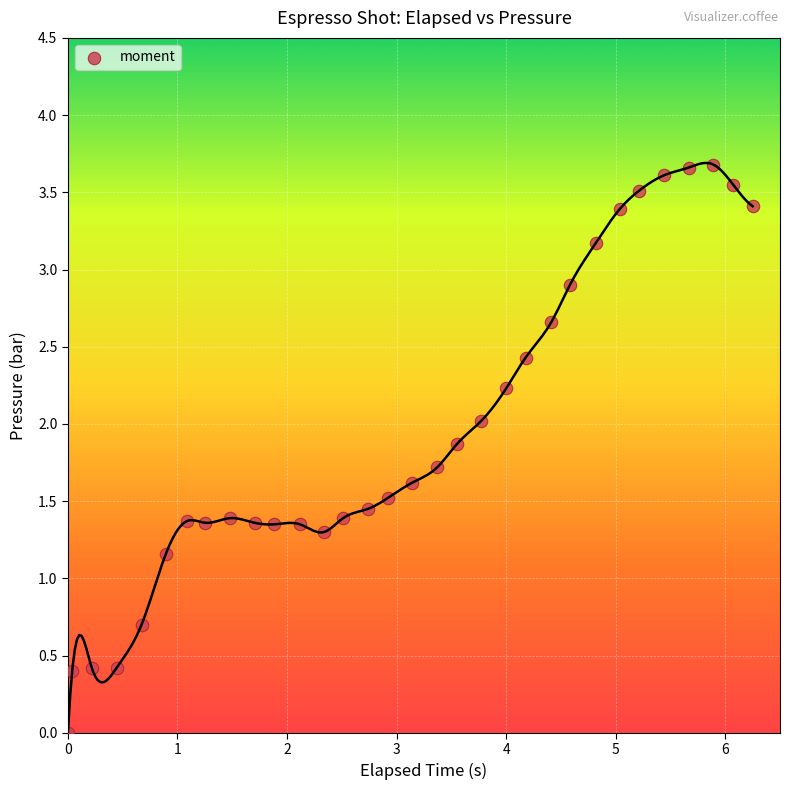

What Y value in the scatter plot is closest to 1?

1.2